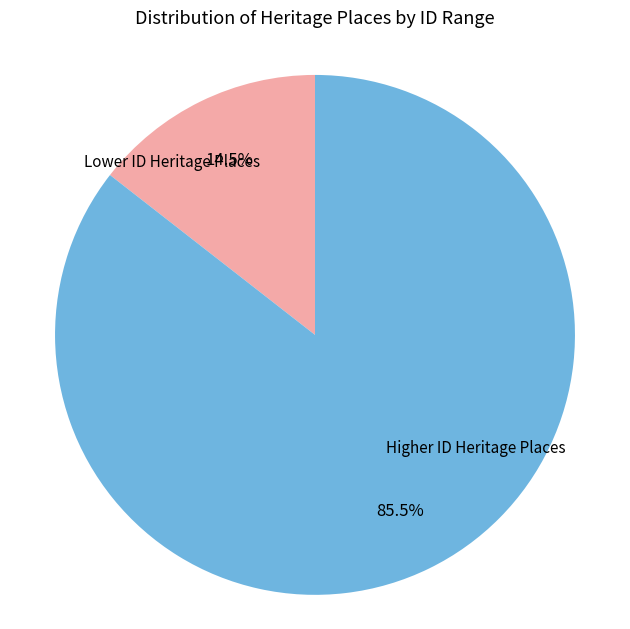

Is there a majority slice in this chart?

Yes